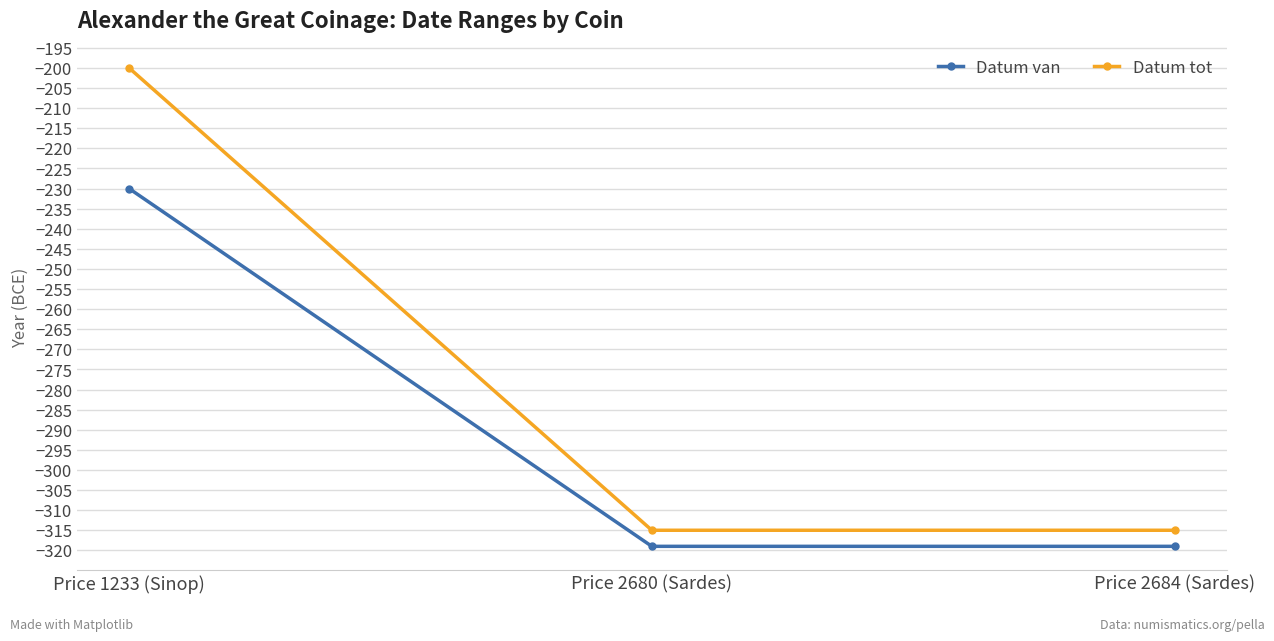

List the series in order of their peak value, highest first.

Datum tot, Datum van